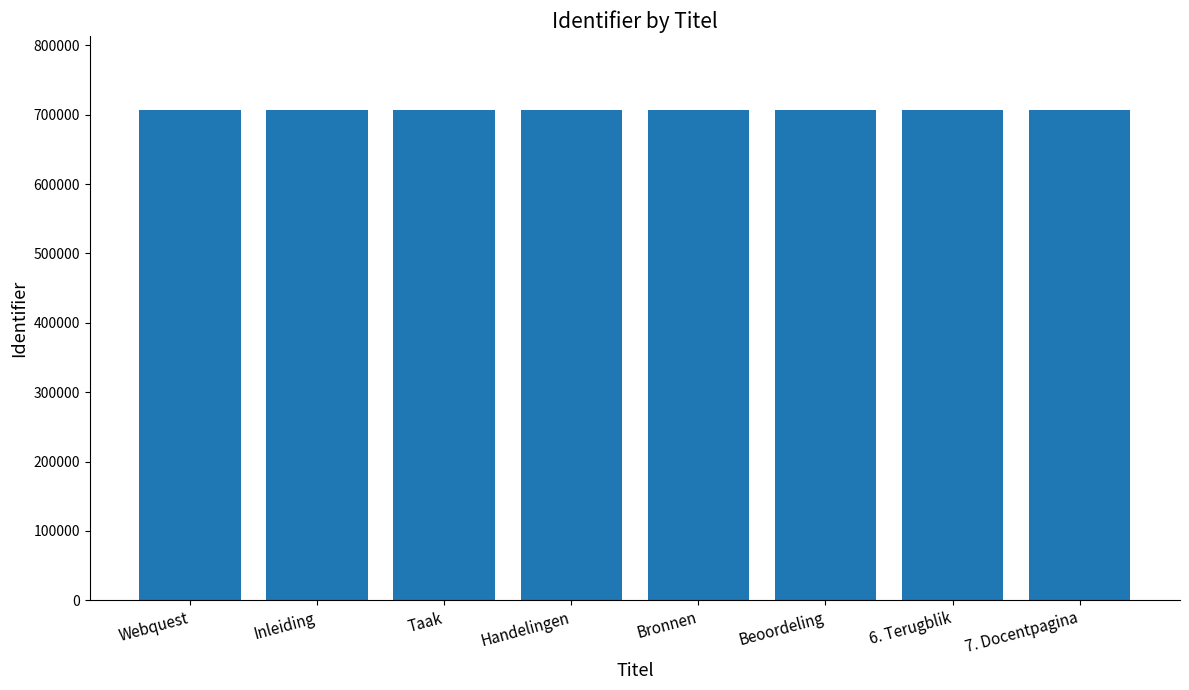

What is the change in value from Taak to Bronnen?

+4